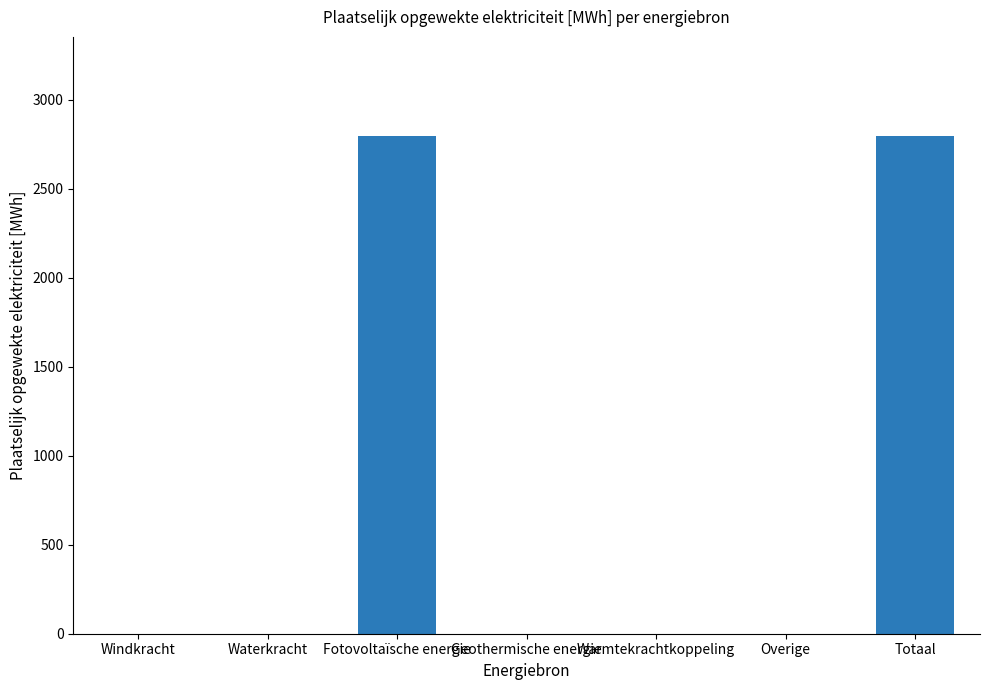

What value does the data have at Fotovoltaïsche energie?

2794.9